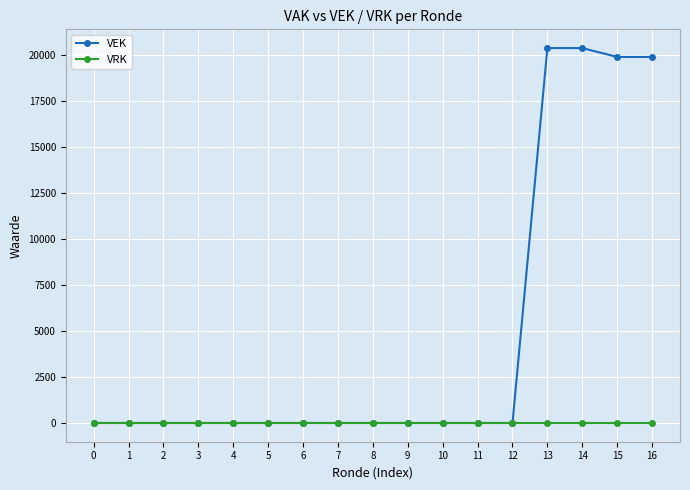

At how many categories does at least one series exceed 2698?

4